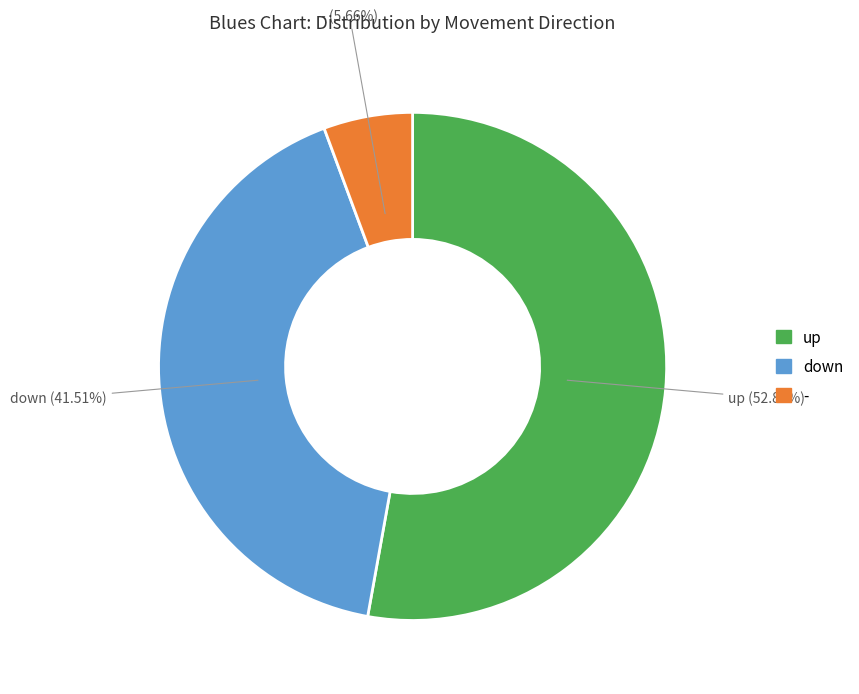

Is there any slice that represents more than half of the pie?

Yes